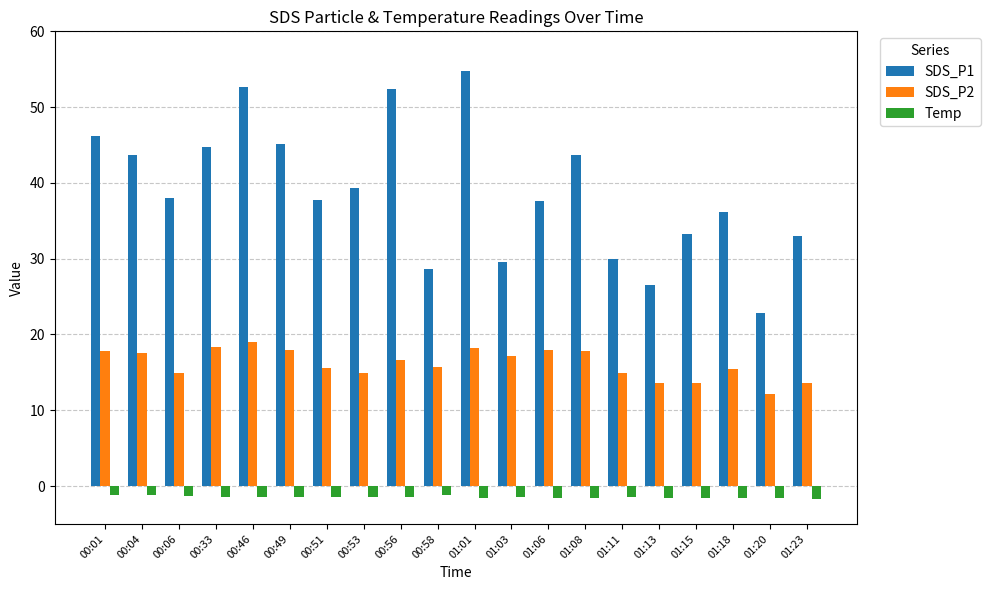

What position from the right is 00:53?

13